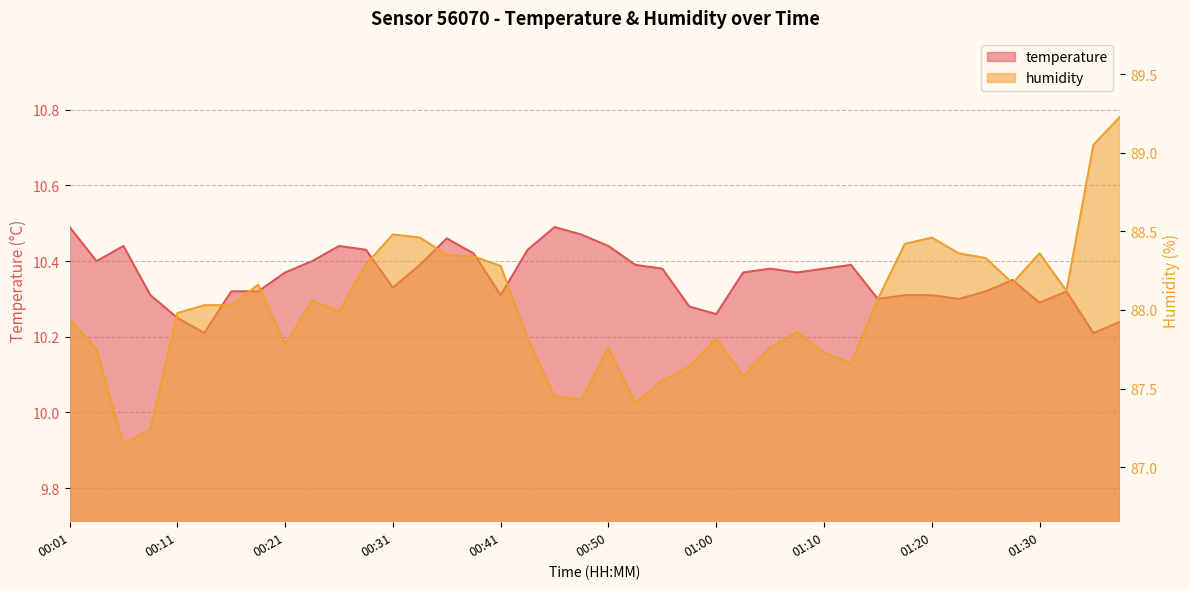

Is it true that temperature equals 18.3 at 01:05?

False